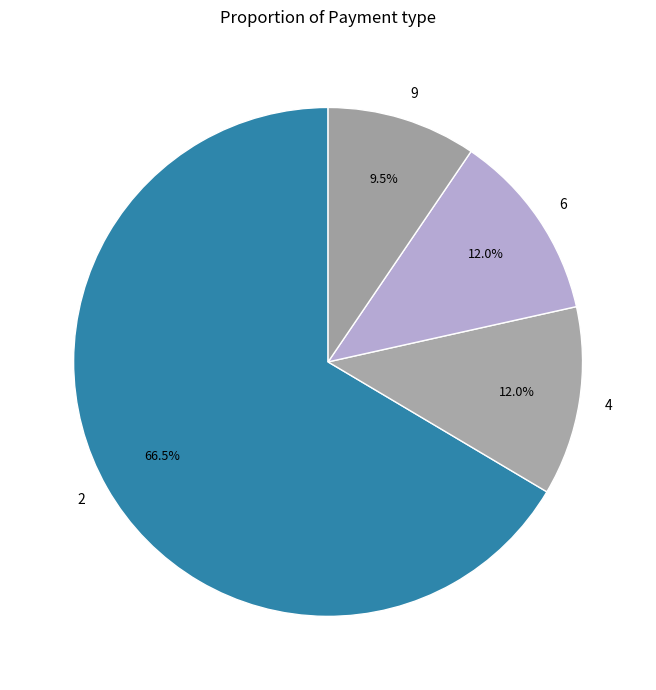

Count the number of slices in the pie.

4